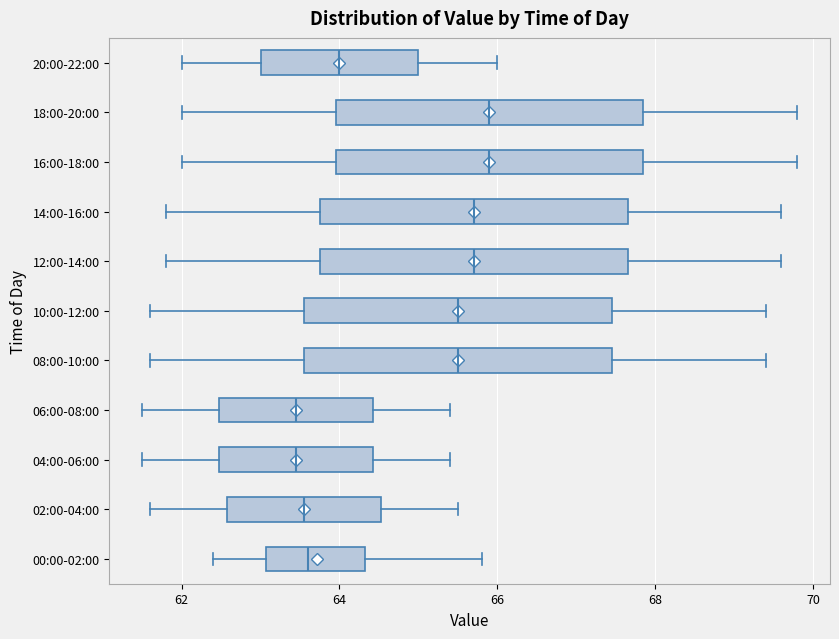

Where does the left whisker of the box for 20:00-22:00 end on the x-axis? The values are not printed on the chart, so give them approximately, as read against the axis.

62.0